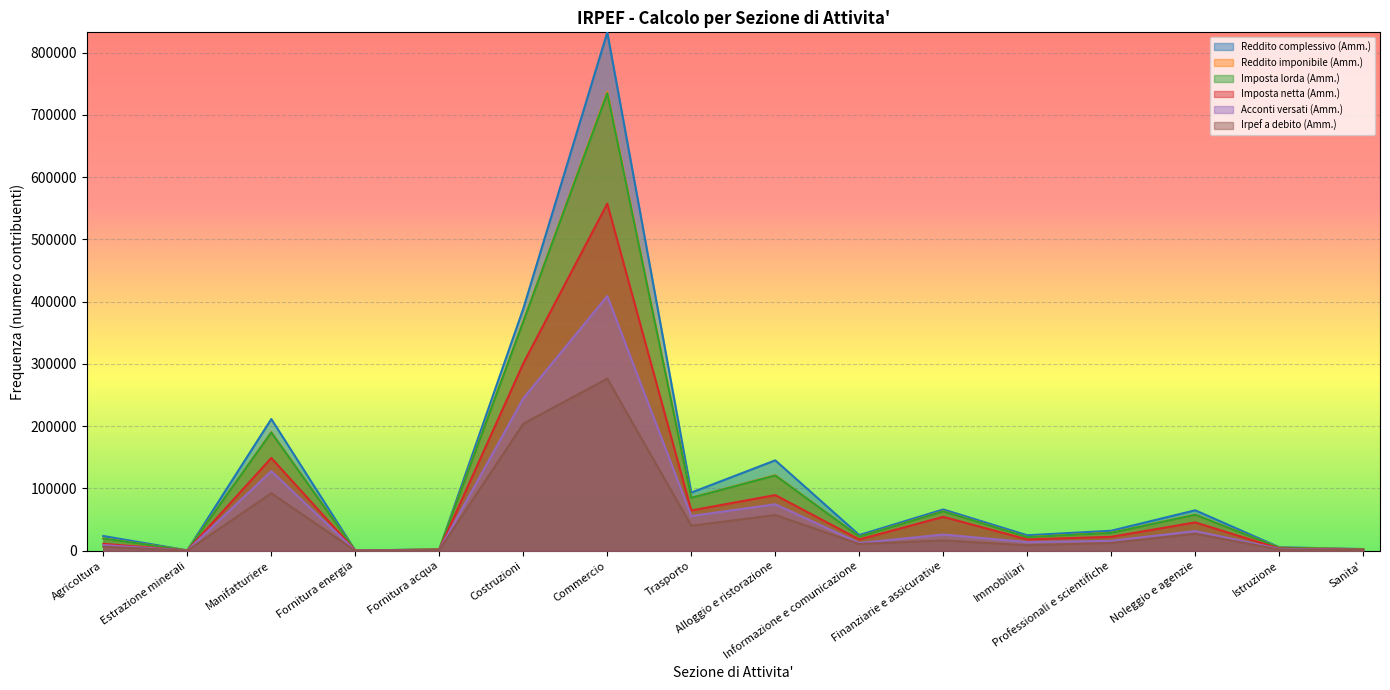

What position from the right is Alloggio e ristorazione?

8